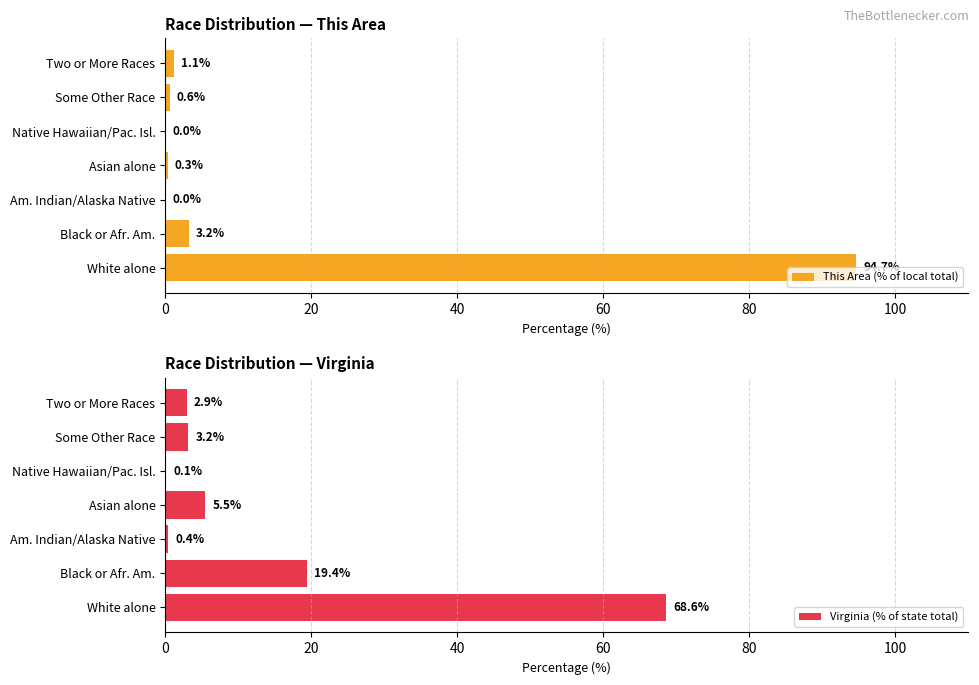

The Virginia (% of state total) series shows 2.9 at Two or More Races. True or false?

True